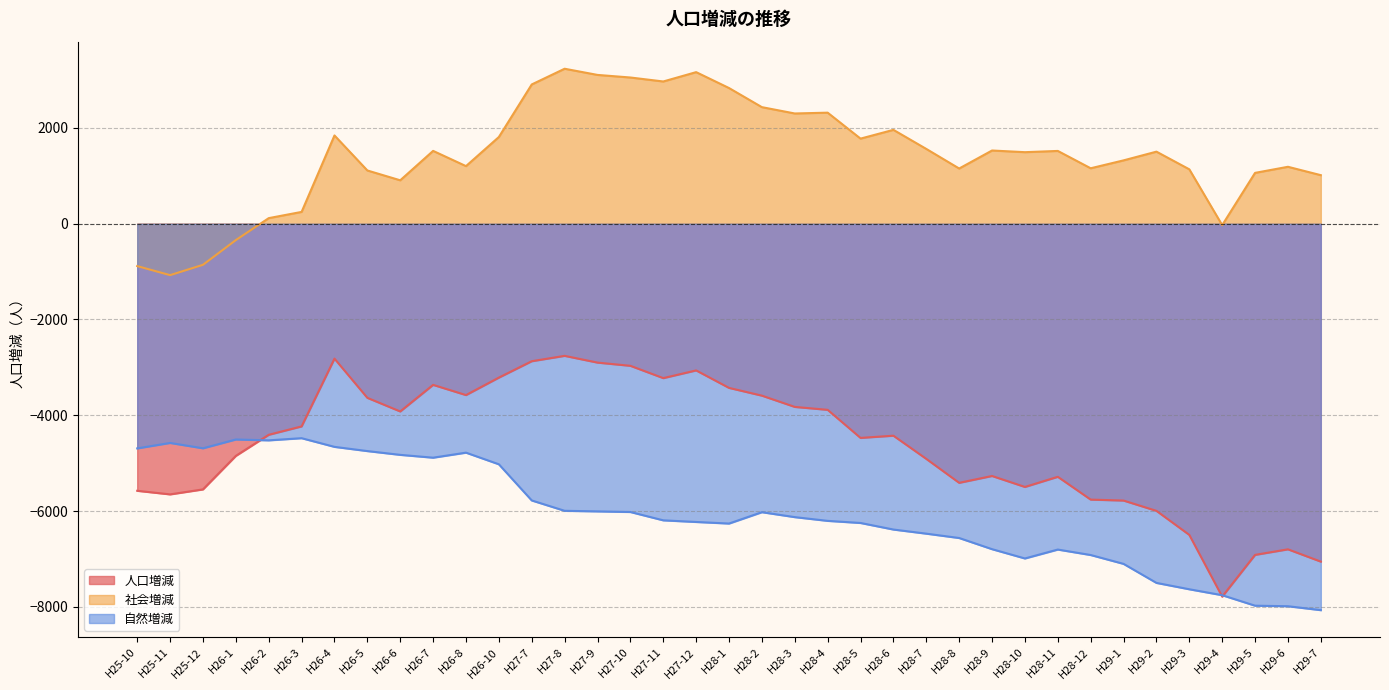

Count the number of categories in the chart.

37